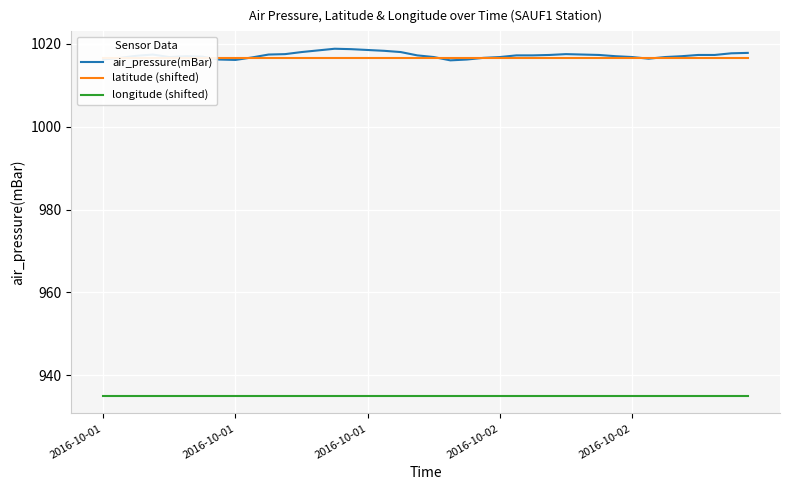

True or false: latitude (shifted) has more than 2 interior local peaks.

False